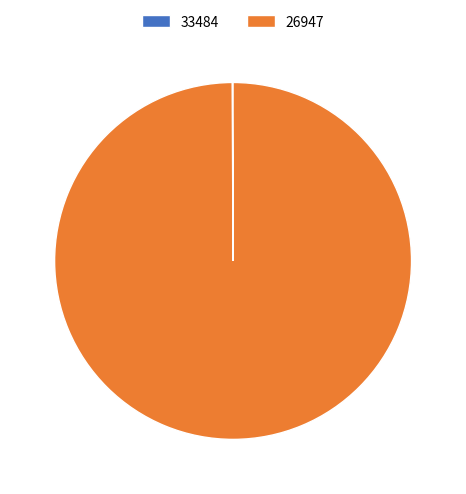

Is it true that 26947 is 100% of the pie?

True